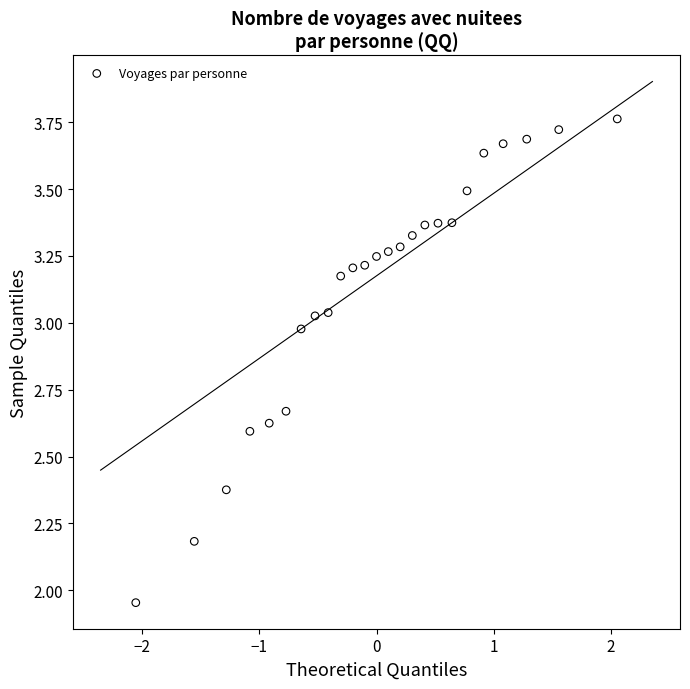

What is the range of Y values (max minus min)?

1.8